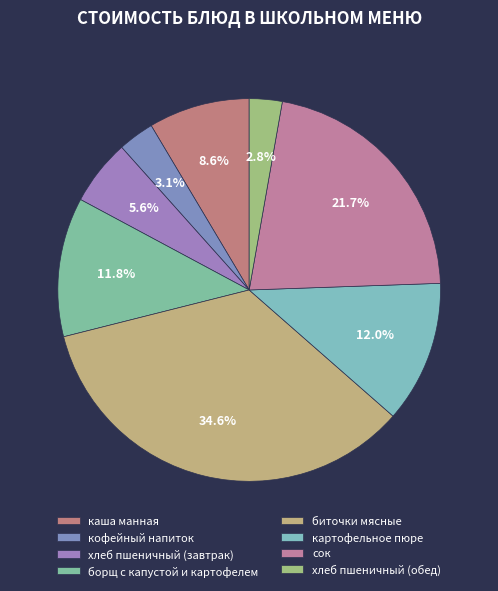

How many slices are in this pie chart?

8